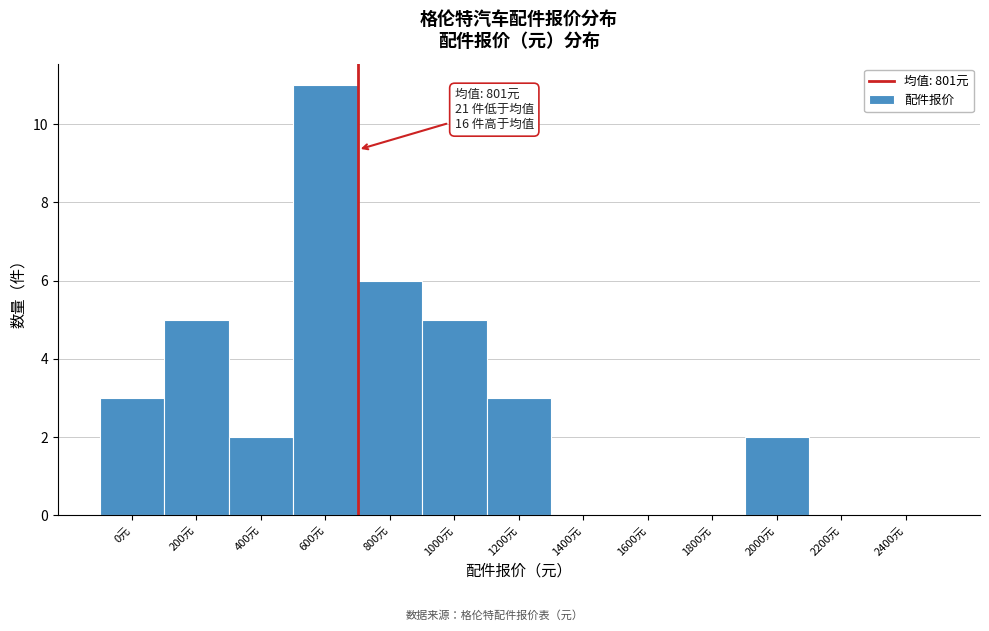

Reading left to right, list all the values displayed in this chart.

0元=3	200元=5	400元=2	600元=11	800元=6	1000元=5	1200元=3	1400元=0	1600元=0	1800元=0	2000元=2	2200元=0	2400元=0